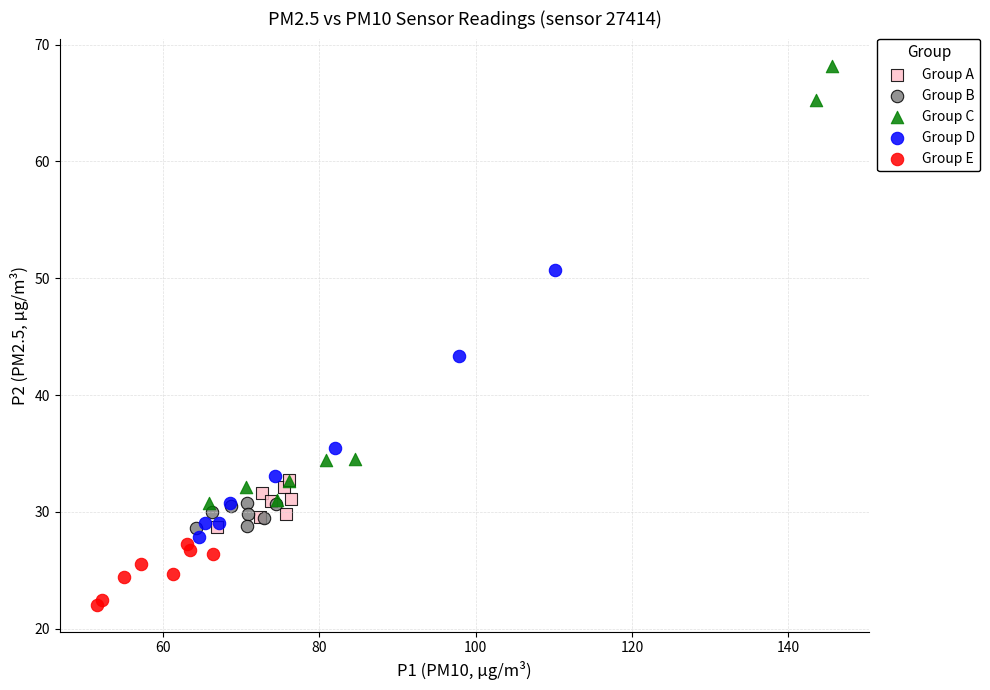

Which series has the widest spread of Y values?

Group C